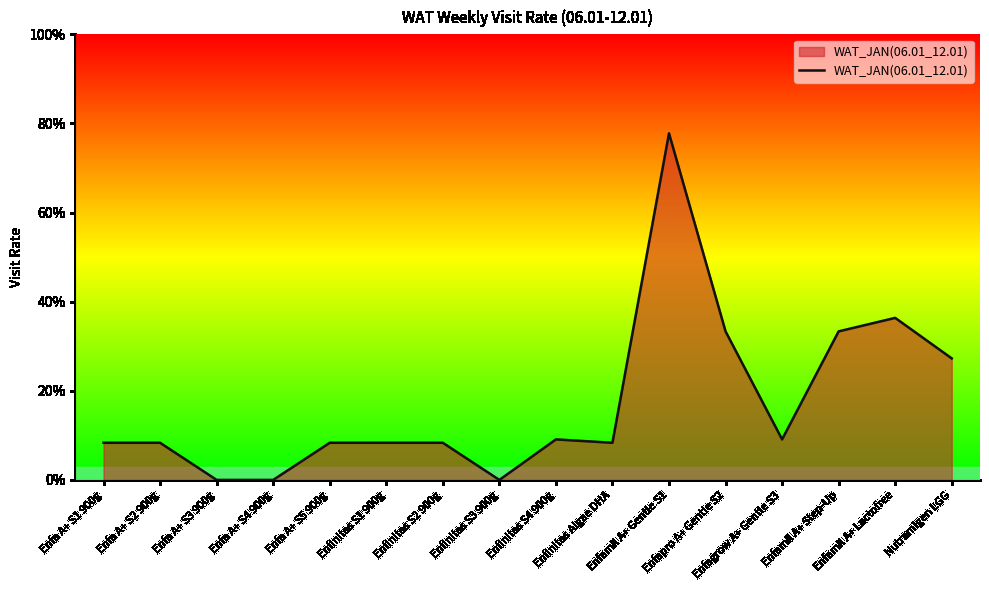

True or false: the data has more than 0 interior local peaks.

True